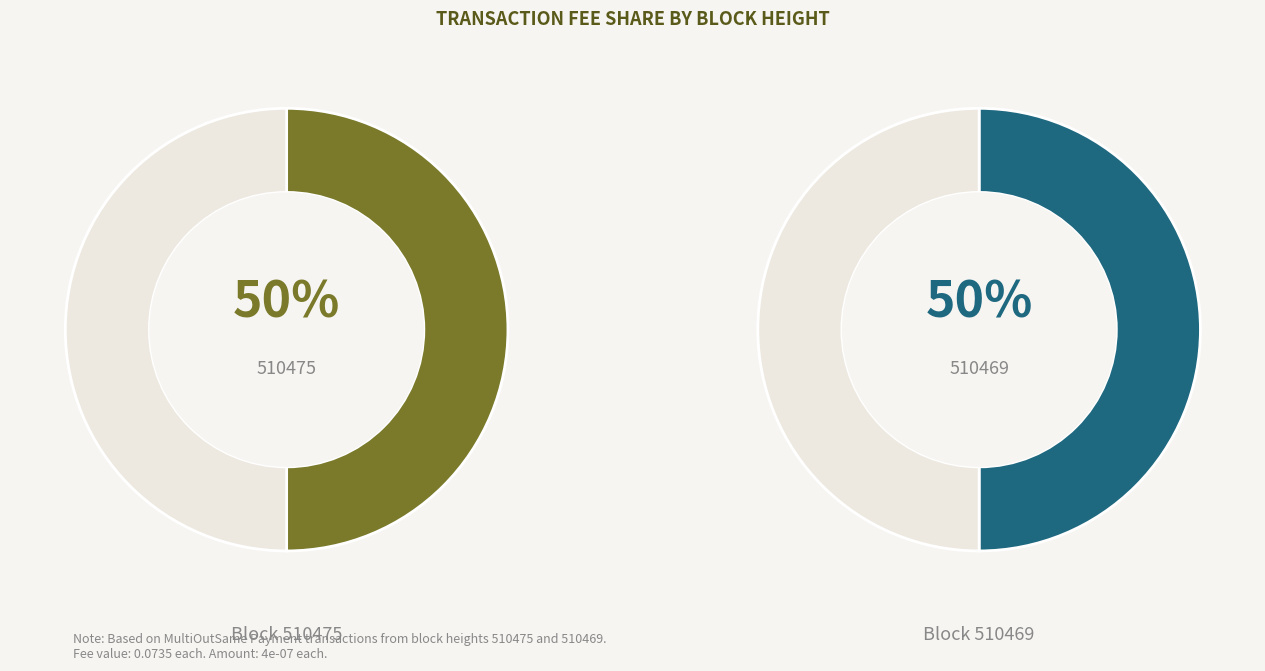

Which series has the widest spread of values?

510475